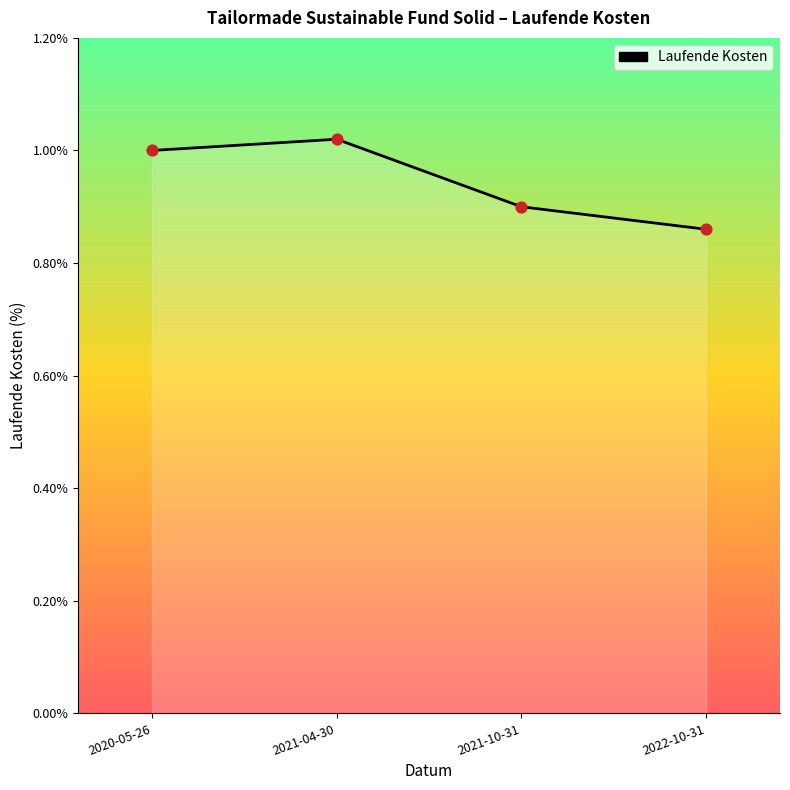

Between 2020-05-26 and 2021-10-31, which is larger?

2020-05-26